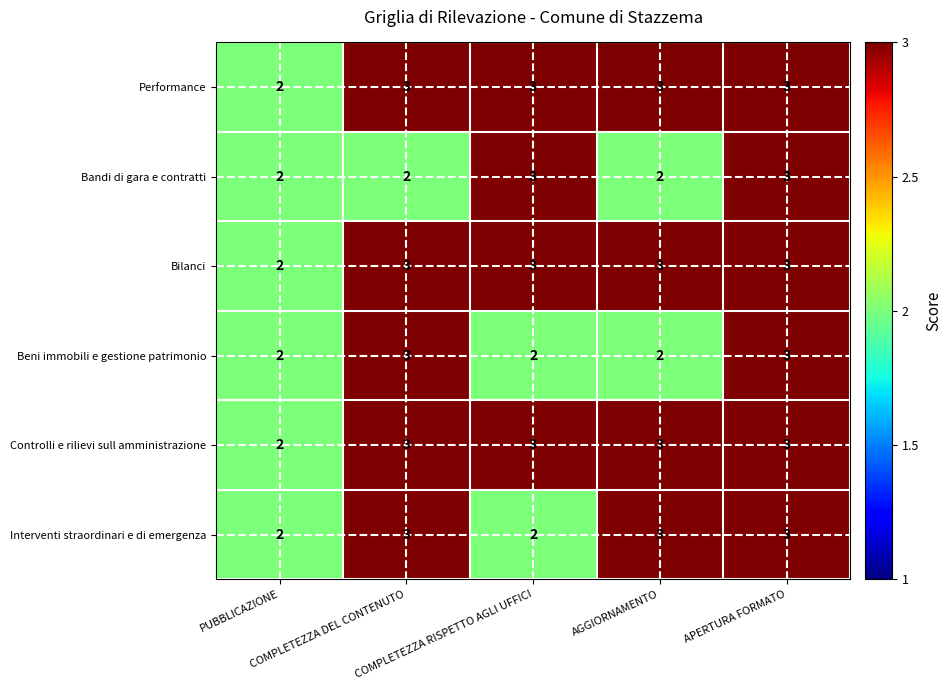

How many Interventi straordinari e di emergenza values are between 2 and 3?

5